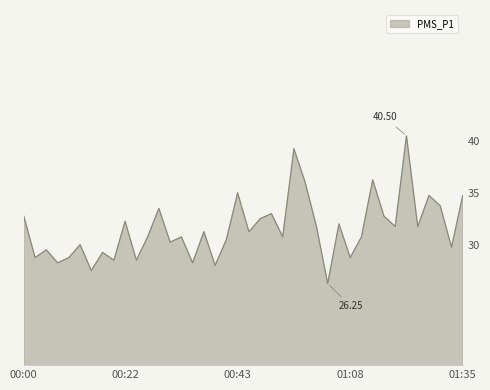

How many lines are shown in the chart?

1